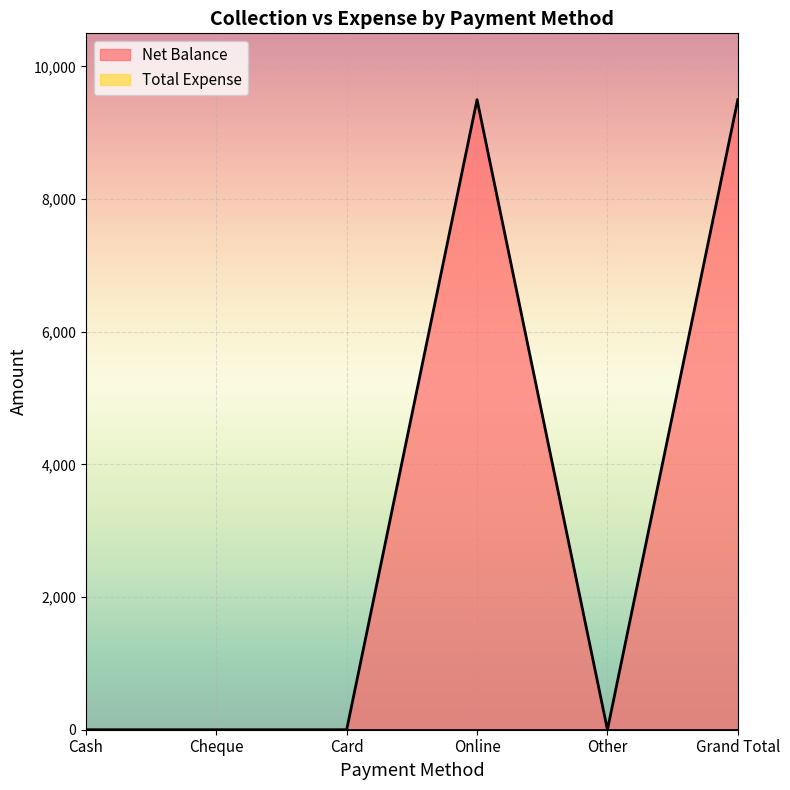

Reading right to left, extract all data points from this chart.

Grand Total=9500	Other=0	Online=9500	Card=0	Cheque=0	Cash=0